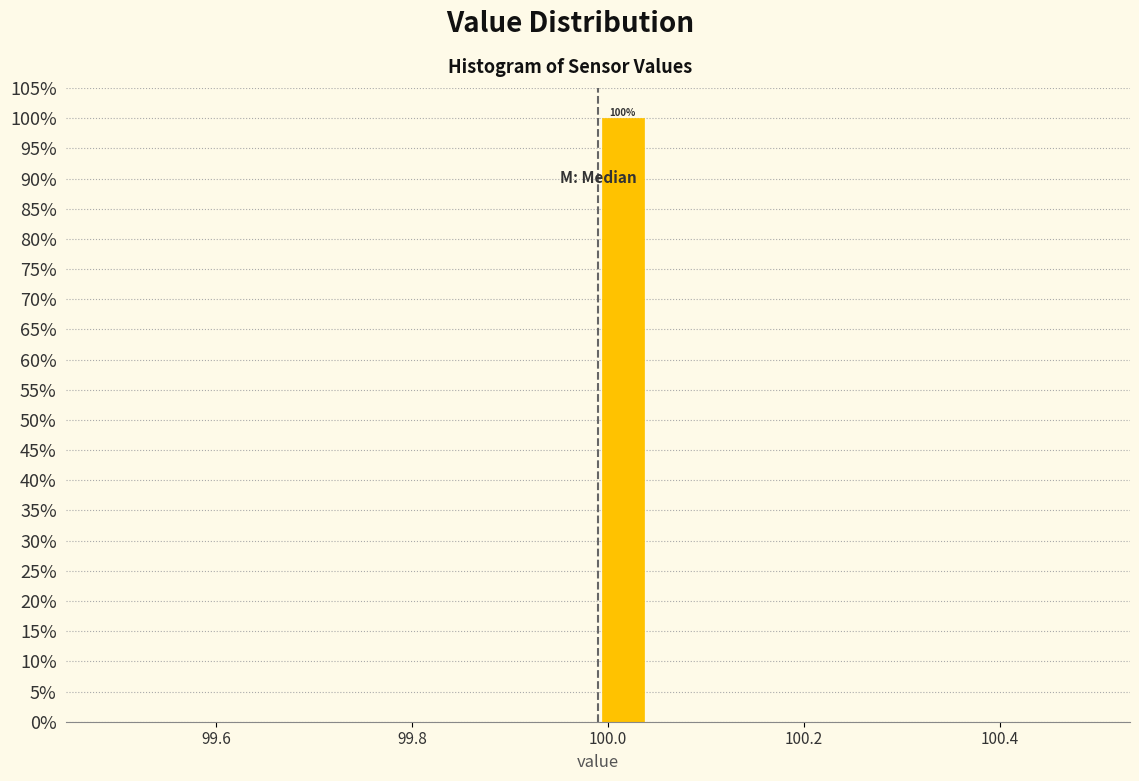

Read against the x-axis, roughly where is the centre of the tallest bar?

100.02